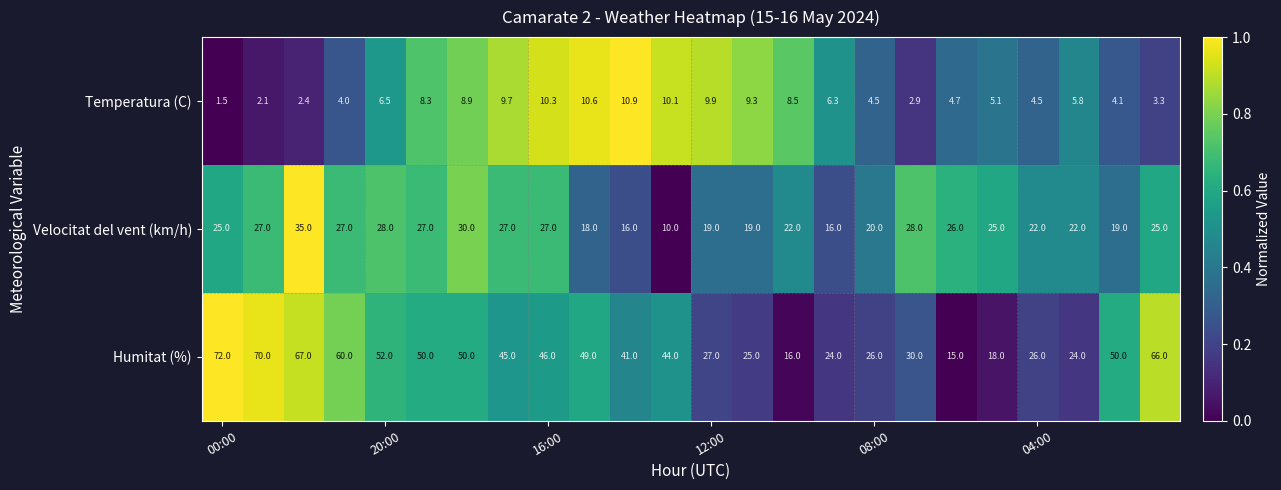

Which series has the largest range (max minus min)?

Humitat (%)